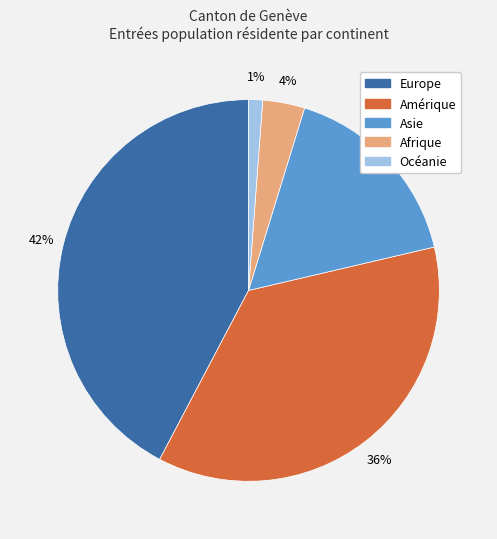

The Océanie slice represents 7% of the pie. True or false?

False